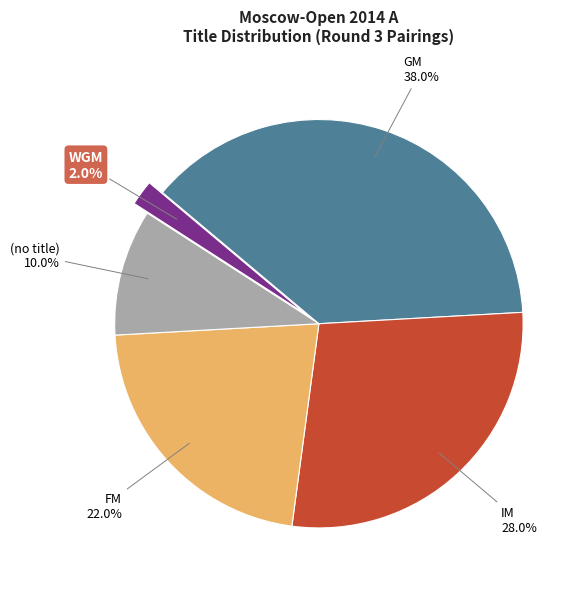

Does FM represent more than half of the total?

No